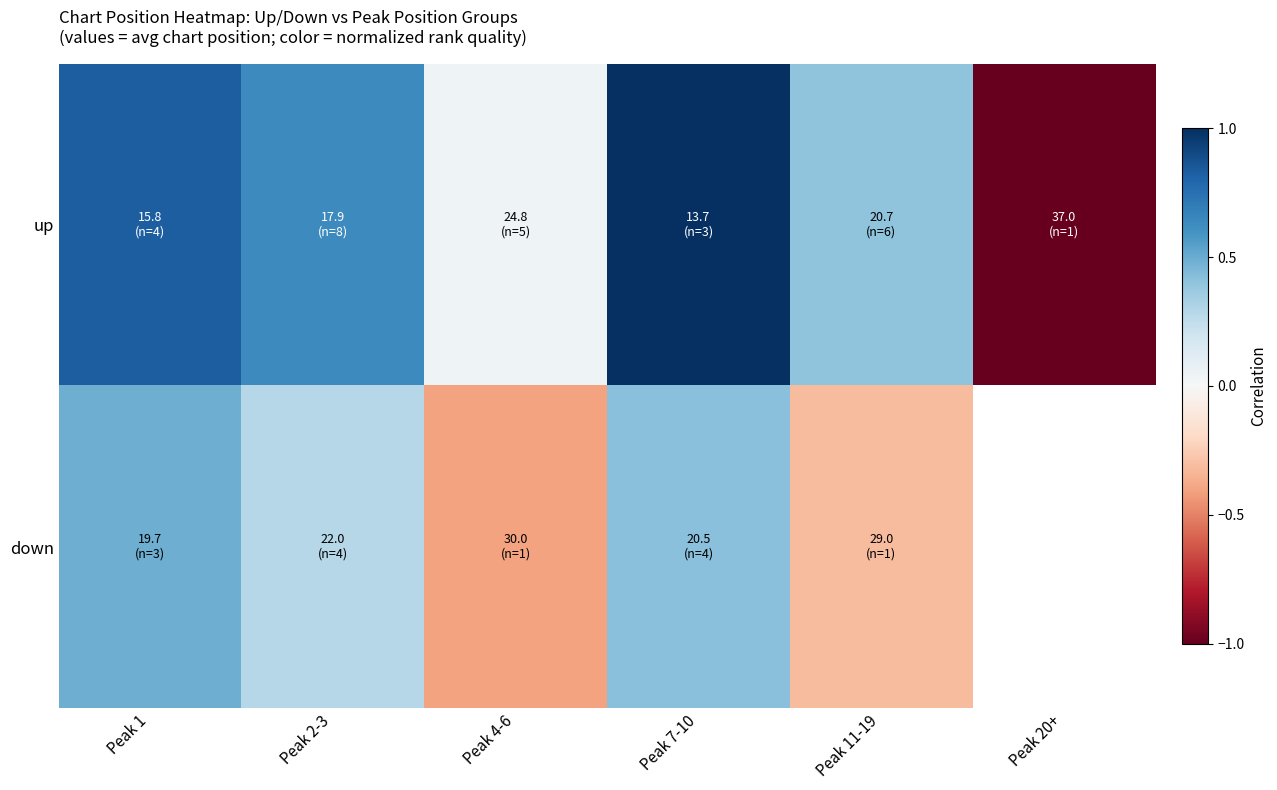

Which has a higher value, Peak 7-10 or Peak 4-6?

Peak 7-10